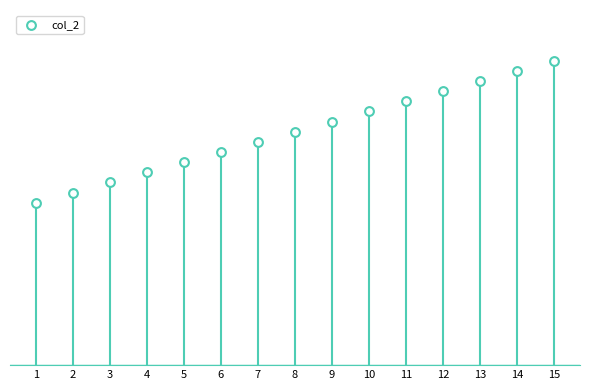

What is the change in value from 5 to 12?

+7